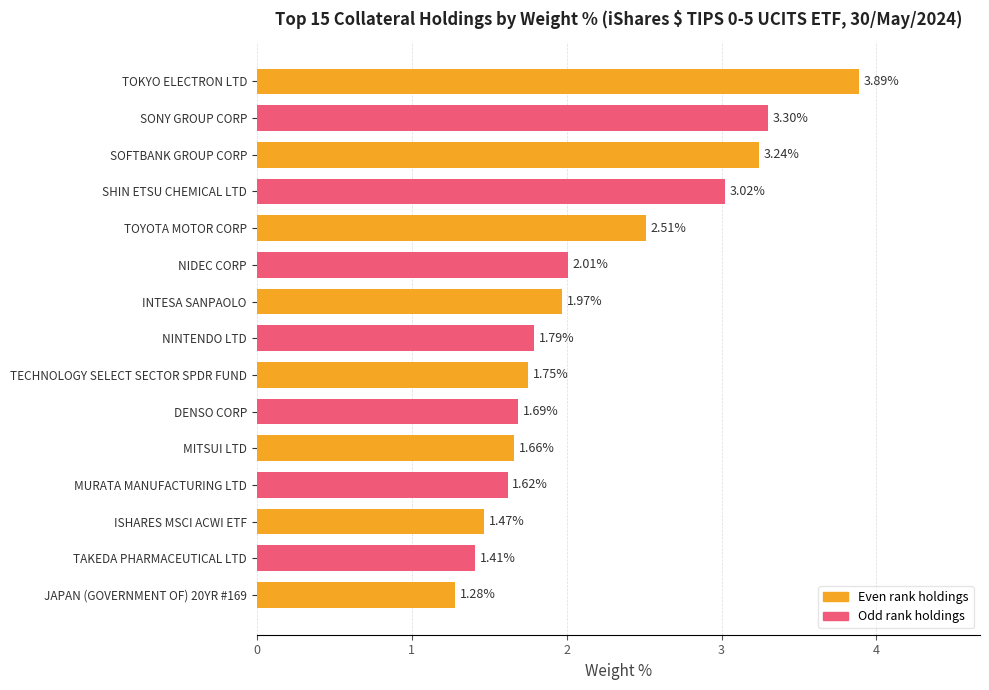

Count the number of categories in the chart.

15